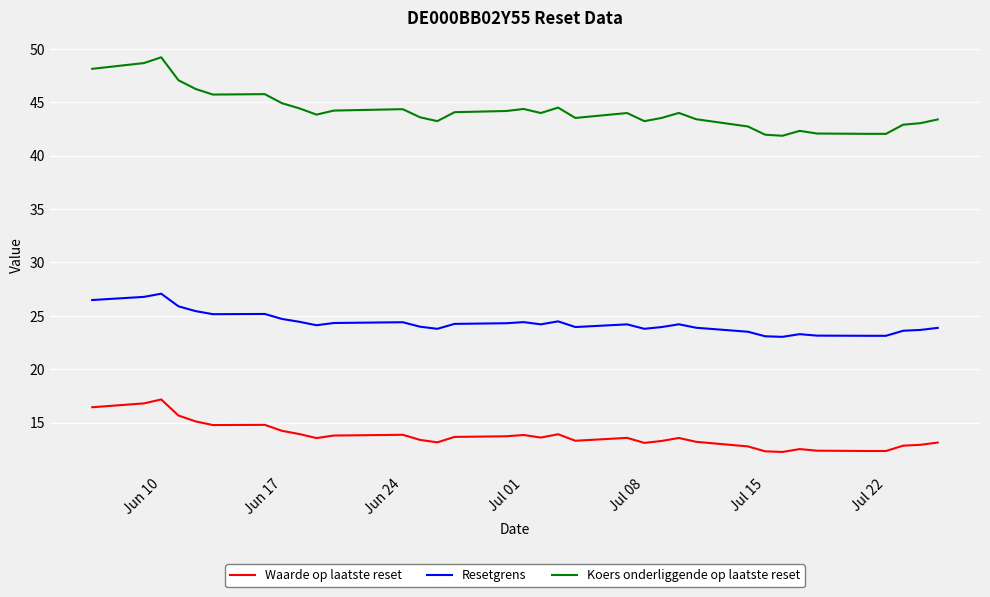

What is the maximum value shown in the chart?

49.2